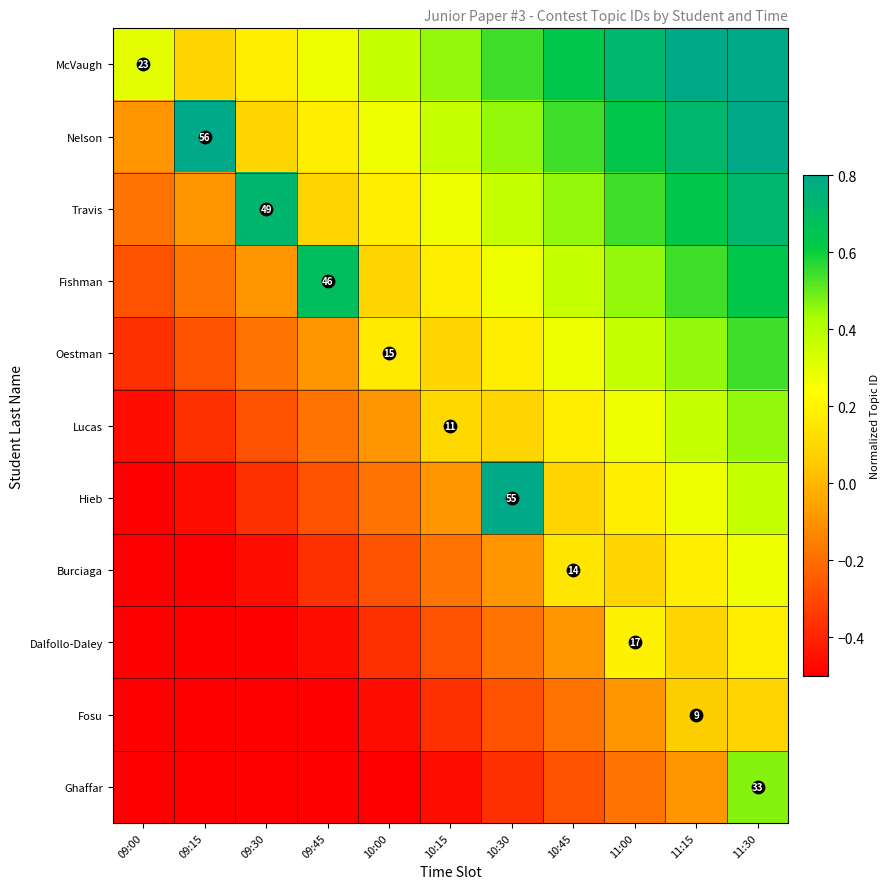

At which label does Burciaga first exceed 0?

10:45